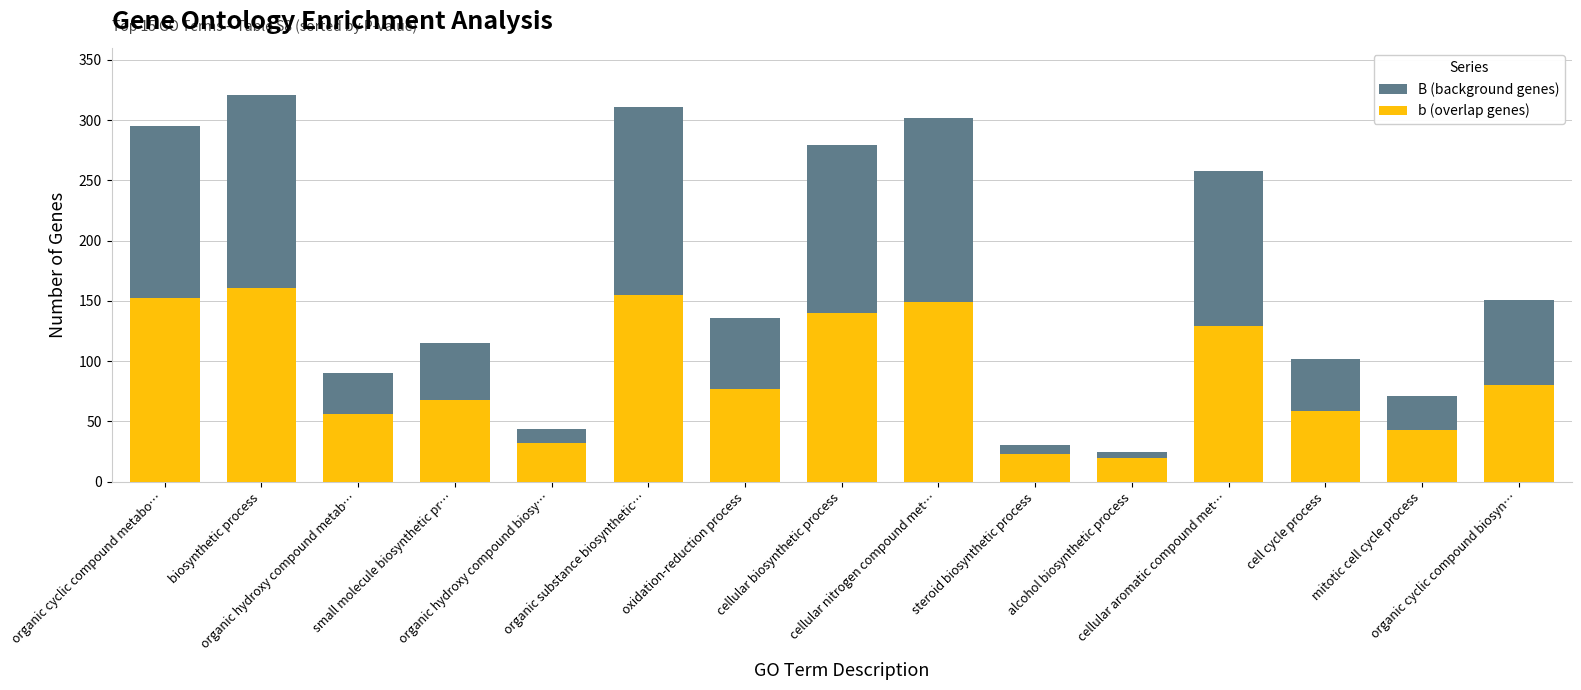

What is the label of the 1st bar from the right?

organic cyclic compound biosyn…